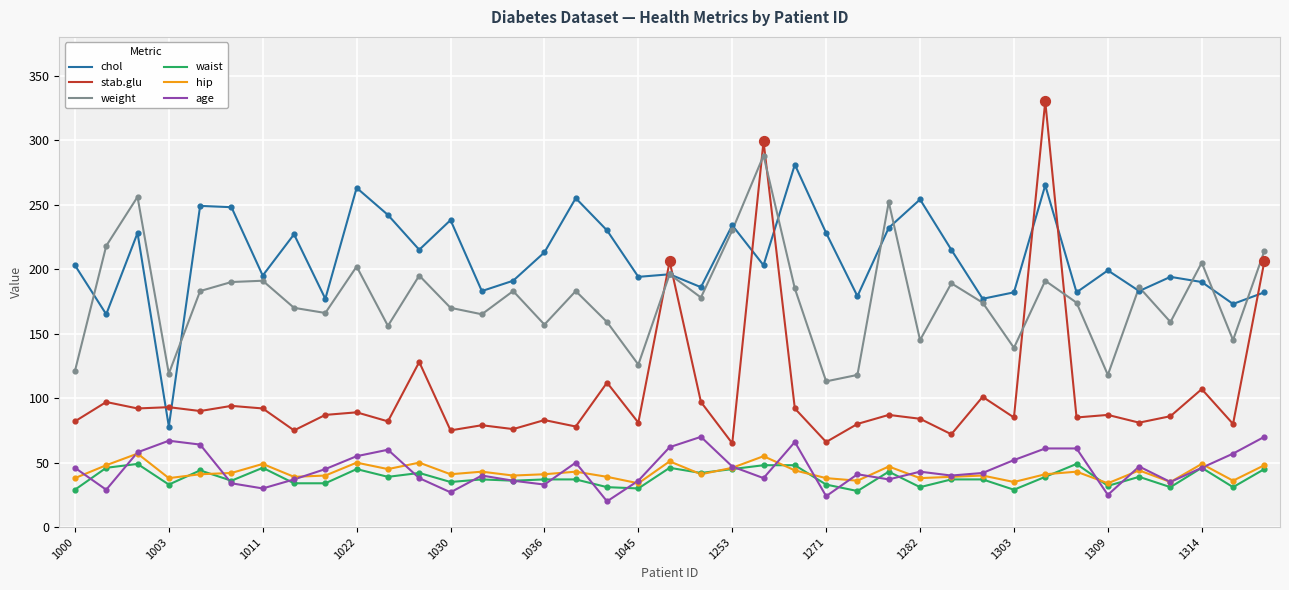

What is the greatest value displayed?

330